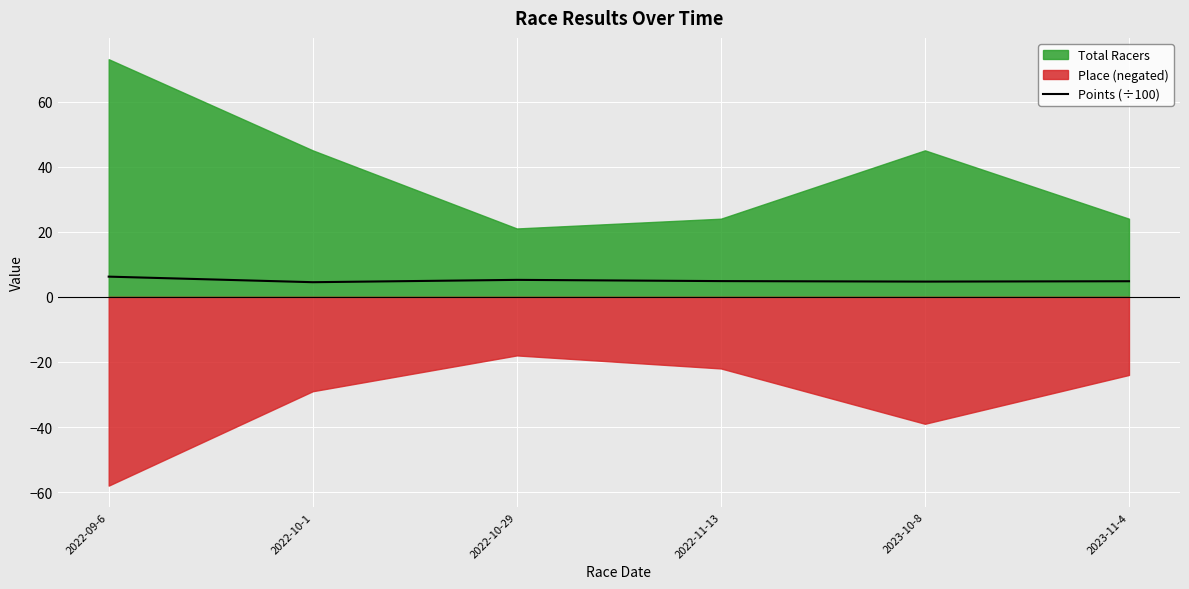

At which category does the data reach its first local valley?

2022-10-1